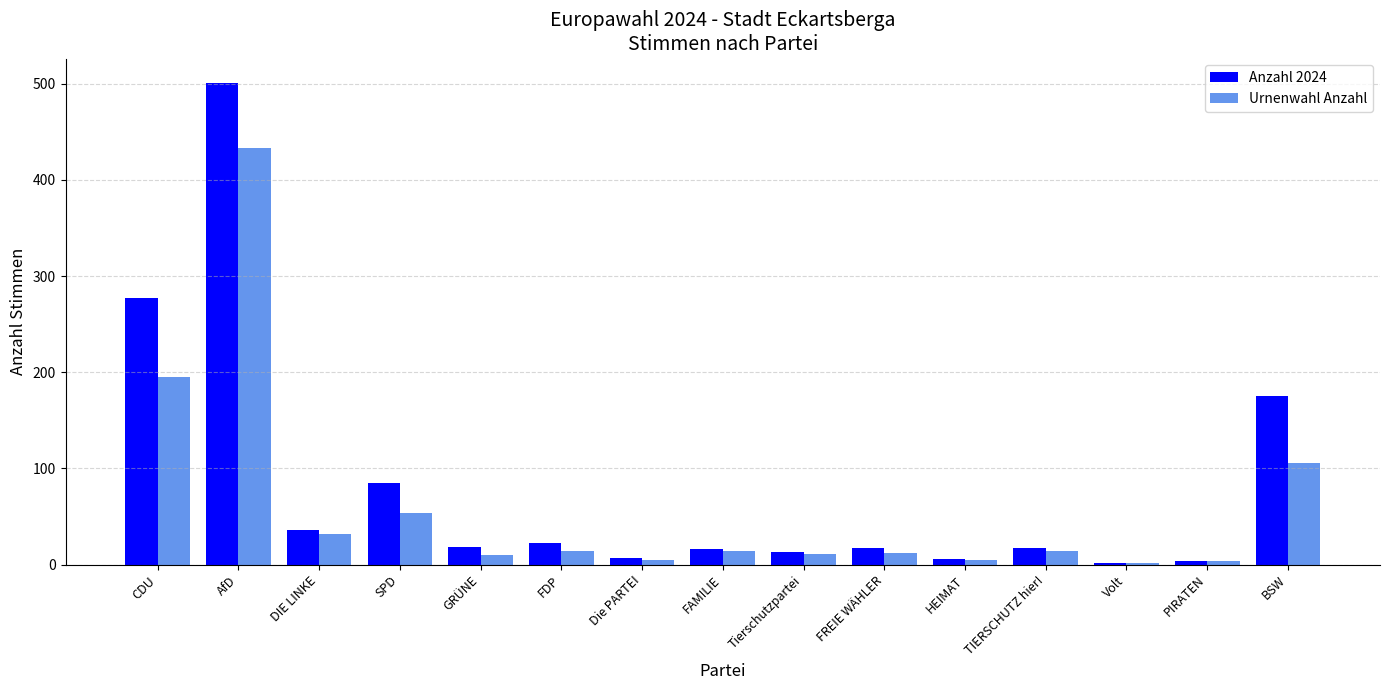

What position from the left is HEIMAT?

11